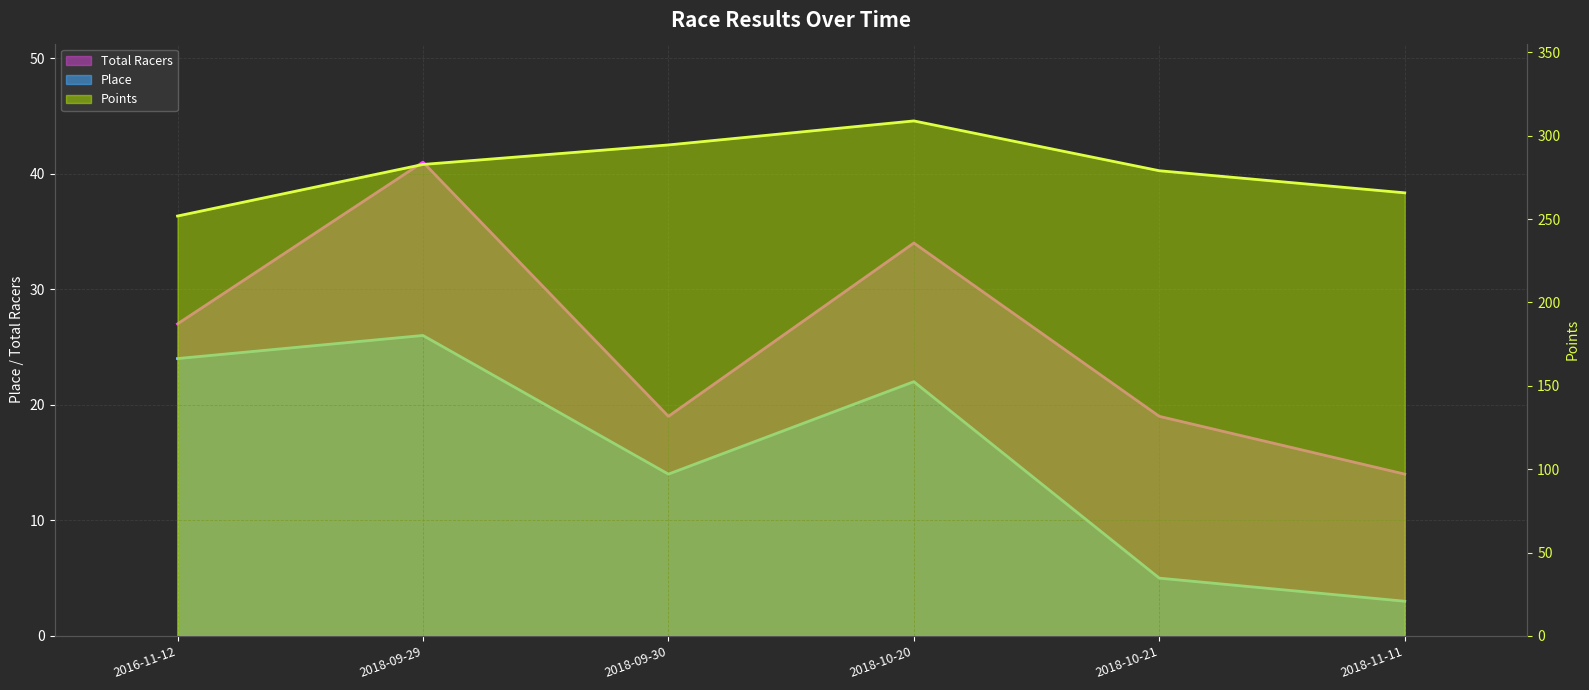

What is the approximate value of Points at 2016-11-12?

251.8